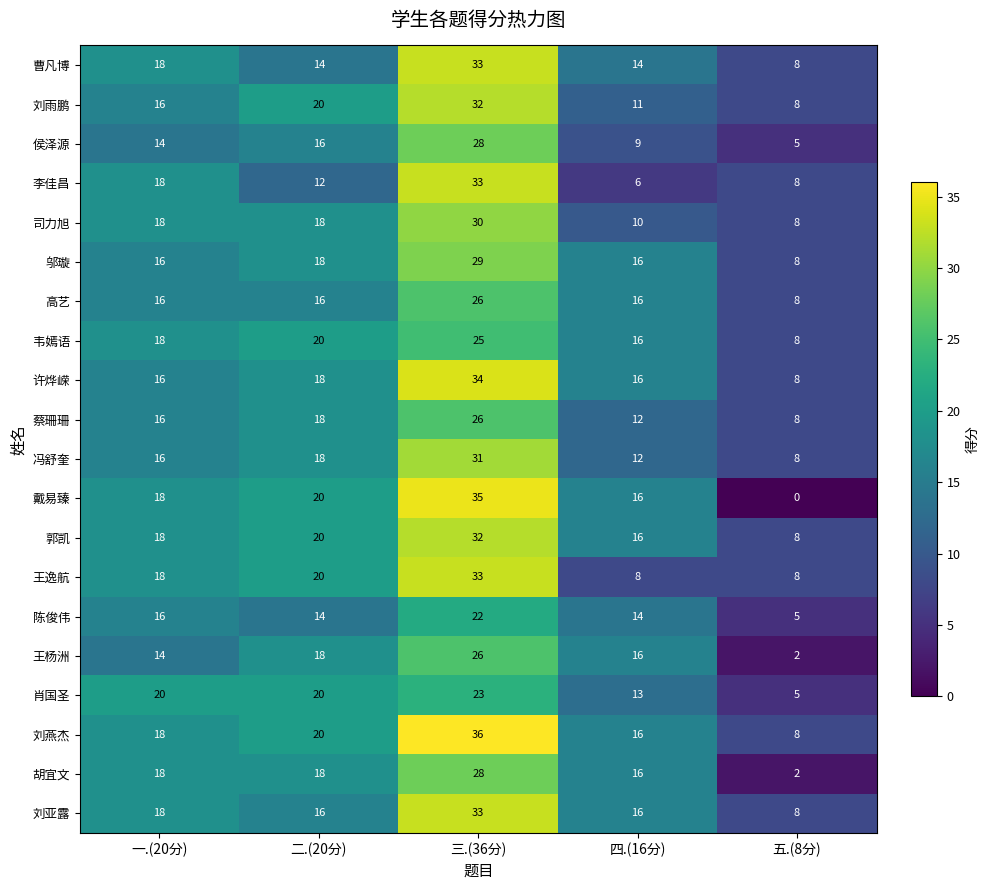

At which category is the sum across all series the highest?

三.(36分)